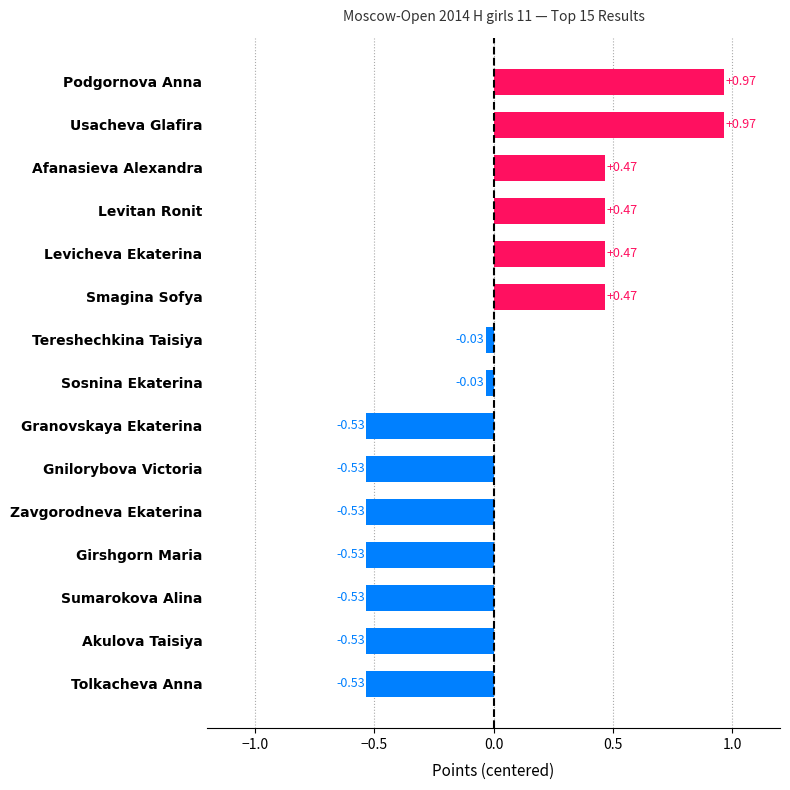

What is the label of the 15th bar from the top?

Tolkacheva Anna